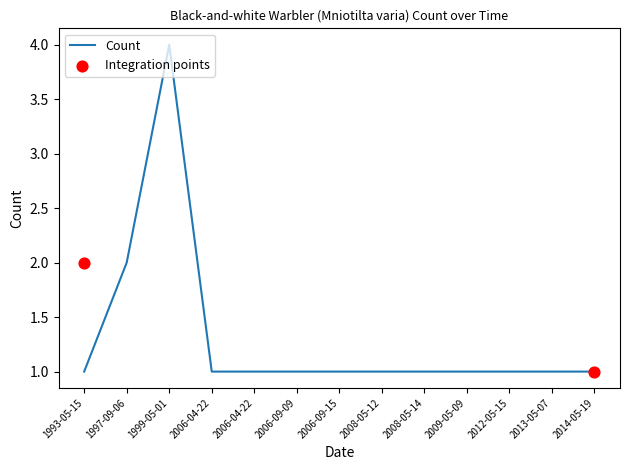

Approximately how many times larger is the value at 2006-04-22 compared to 2008-05-12?

1.0